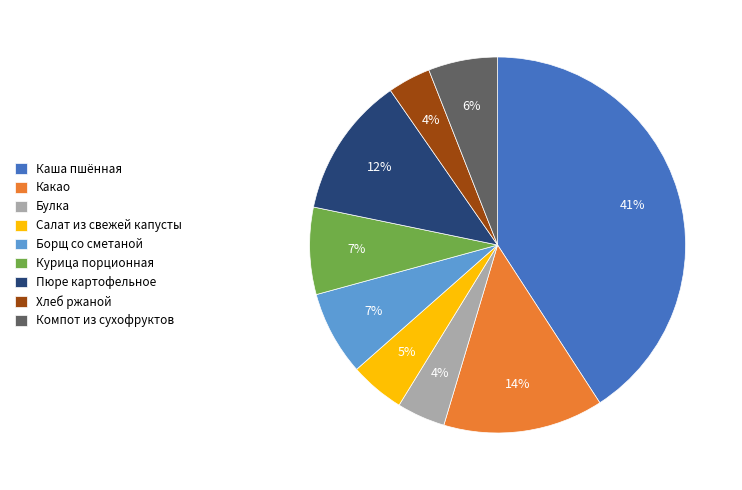

The Пюре картофельное slice represents 1% of the pie. True or false?

False